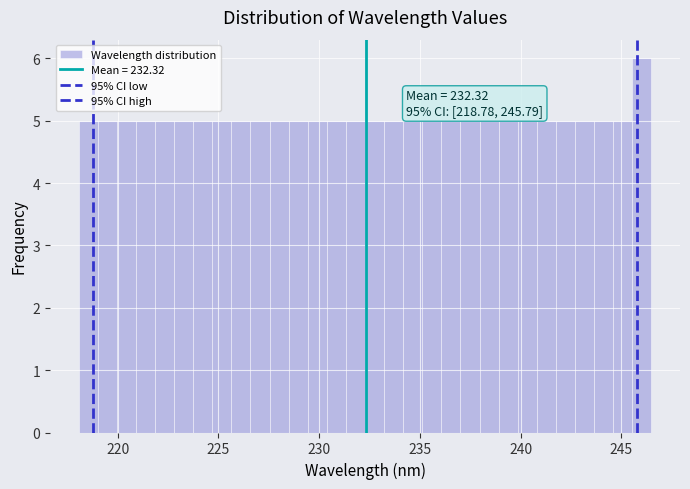

Read against the x-axis, roughly where is the centre of the tallest bar?

246.0